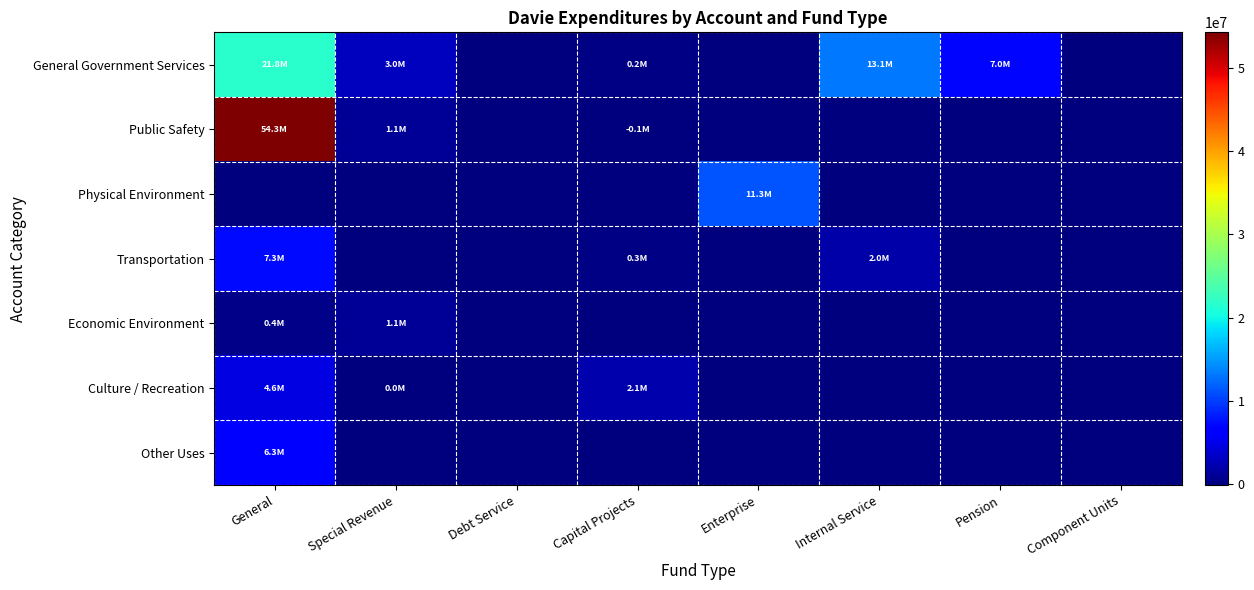

Reading left to right, transcribe all the data shown in this chart.

General Government Services: General=21762386	Special Revenue=2993569	Debt Service=0	Capital Projects=190688	Enterprise=0	Internal Service=13122092	Pension=6957607	Component Units=0
Public Safety: General=54268576	Special Revenue=1139846	Debt Service=0	Capital Projects=-92369	Enterprise=0	Internal Service=0	Pension=0	Component Units=0
Physical Environment: General=0	Special Revenue=0	Debt Service=0	Capital Projects=0	Enterprise=11324907	Internal Service=0	Pension=0	Component Units=0
Transportation: General=7275932	Special Revenue=0	Debt Service=0	Capital Projects=292739	Enterprise=0	Internal Service=2006056	Pension=0	Component Units=0
Economic Environment: General=393141	Special Revenue=1118428	Debt Service=0	Capital Projects=0	Enterprise=0	Internal Service=0	Pension=0	Component Units=0
Culture / Recreation: General=4614482	Special Revenue=37151	Debt Service=0	Capital Projects=2072728	Enterprise=0	Internal Service=0	Pension=0	Component Units=0
Other Uses: General=6304653	Special Revenue=0	Debt Service=0	Capital Projects=0	Enterprise=0	Internal Service=0	Pension=0	Component Units=0